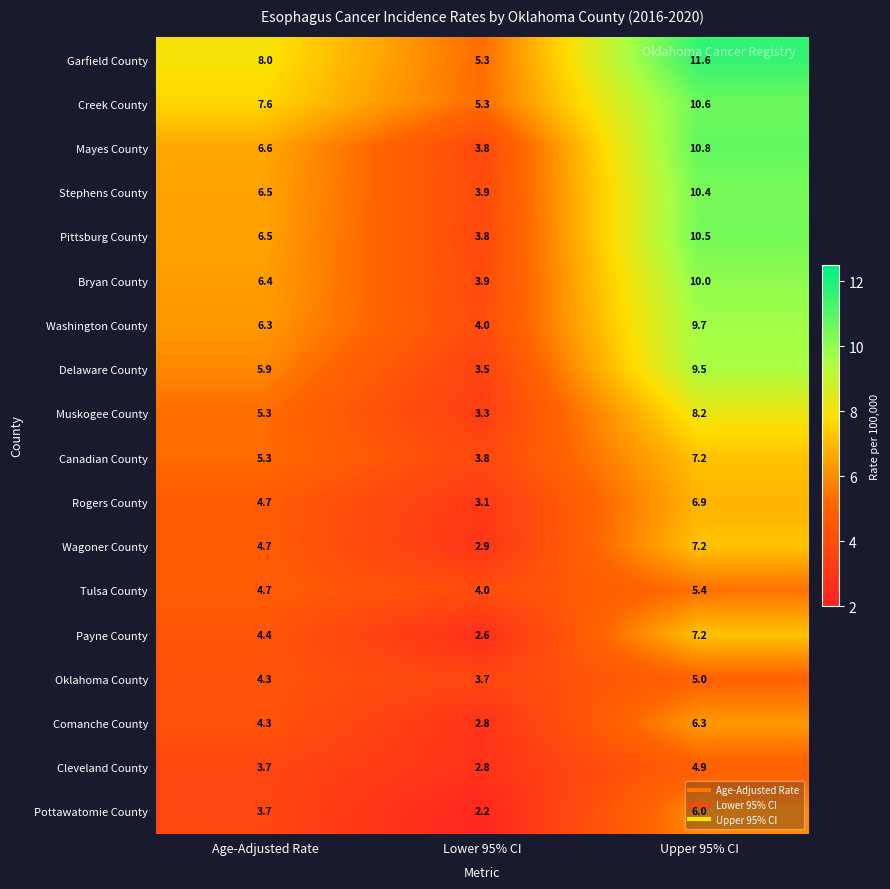

What is the difference between the highest and lowest values at Lower 95% CI?

3.1